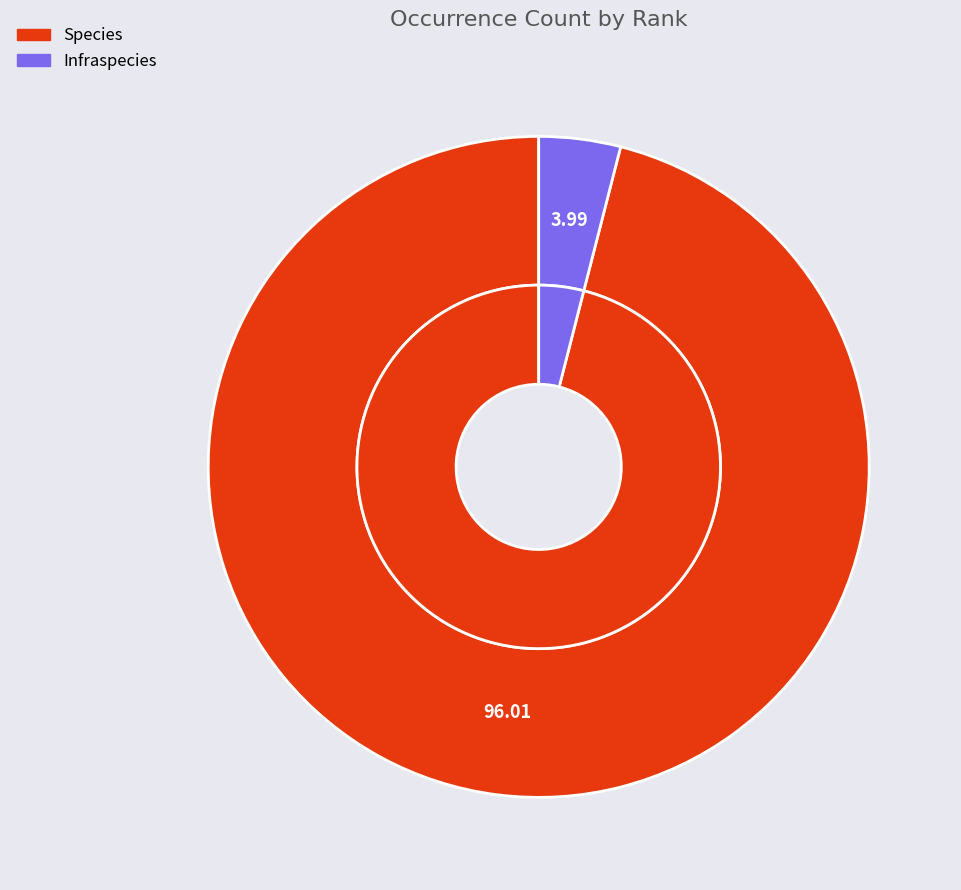

To the nearest percent, what is the difference between the largest and smallest slice percentages?

92%